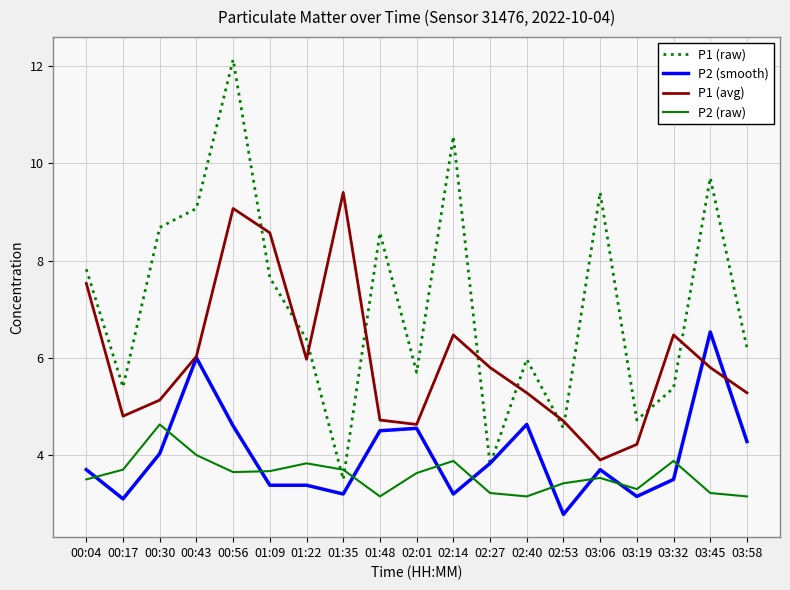

What value does the P2 (raw) series have at 00:17?

3.7